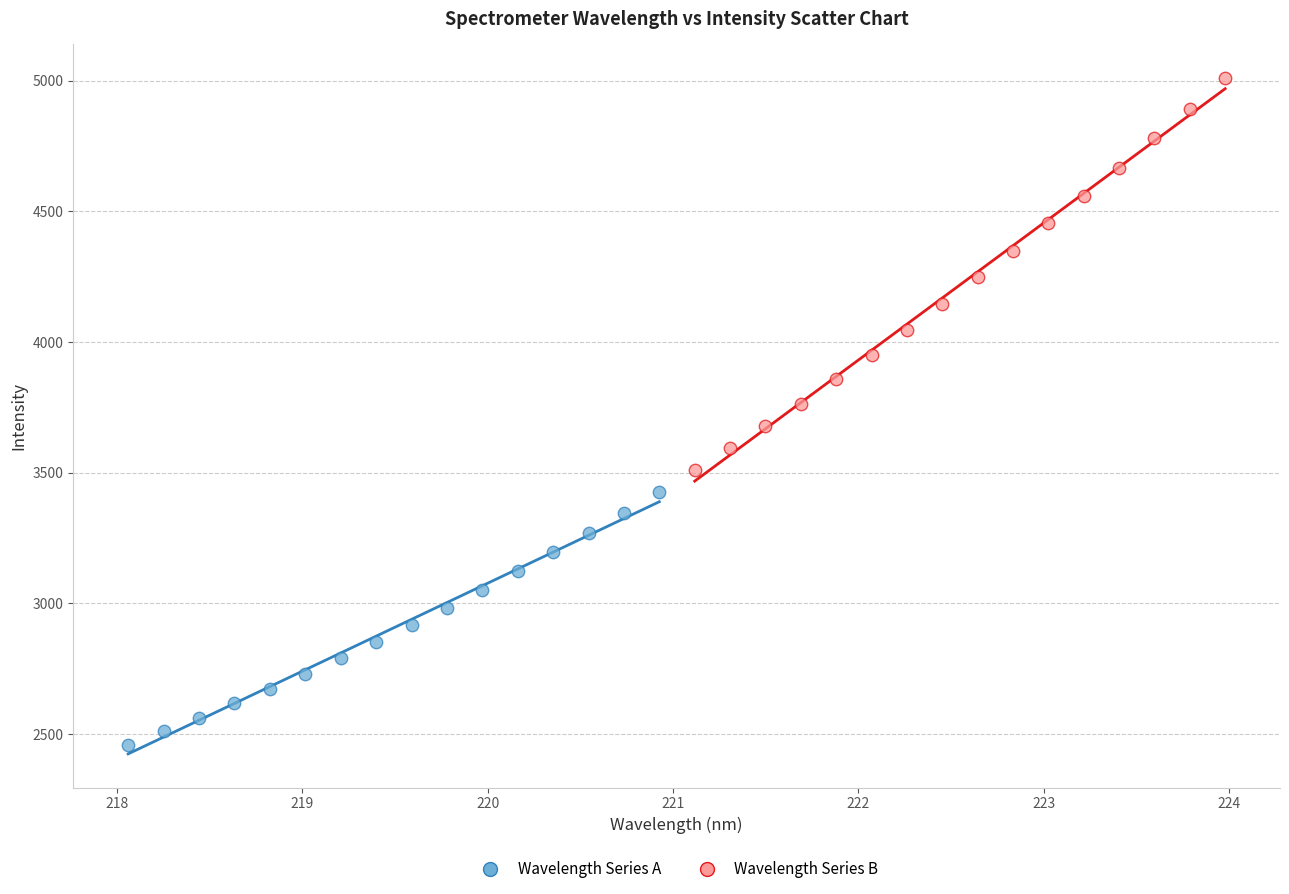

Which series has the widest spread of Y values?

Wavelength Series B